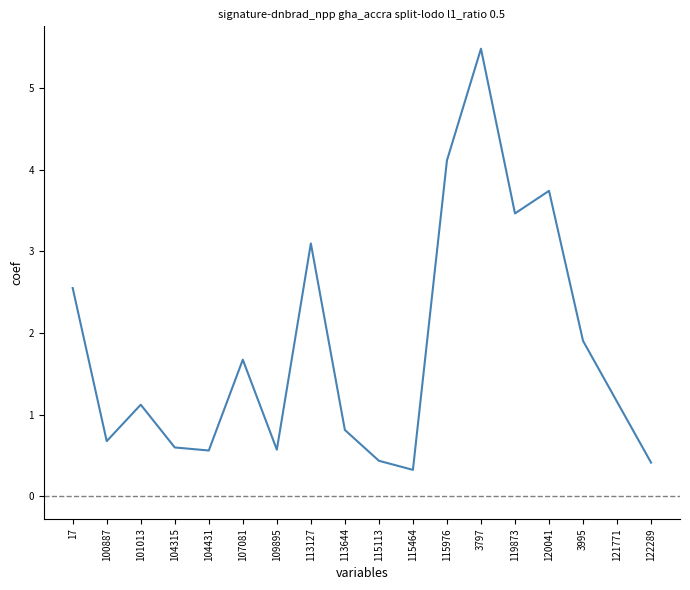

What position from the left is 113644?

9